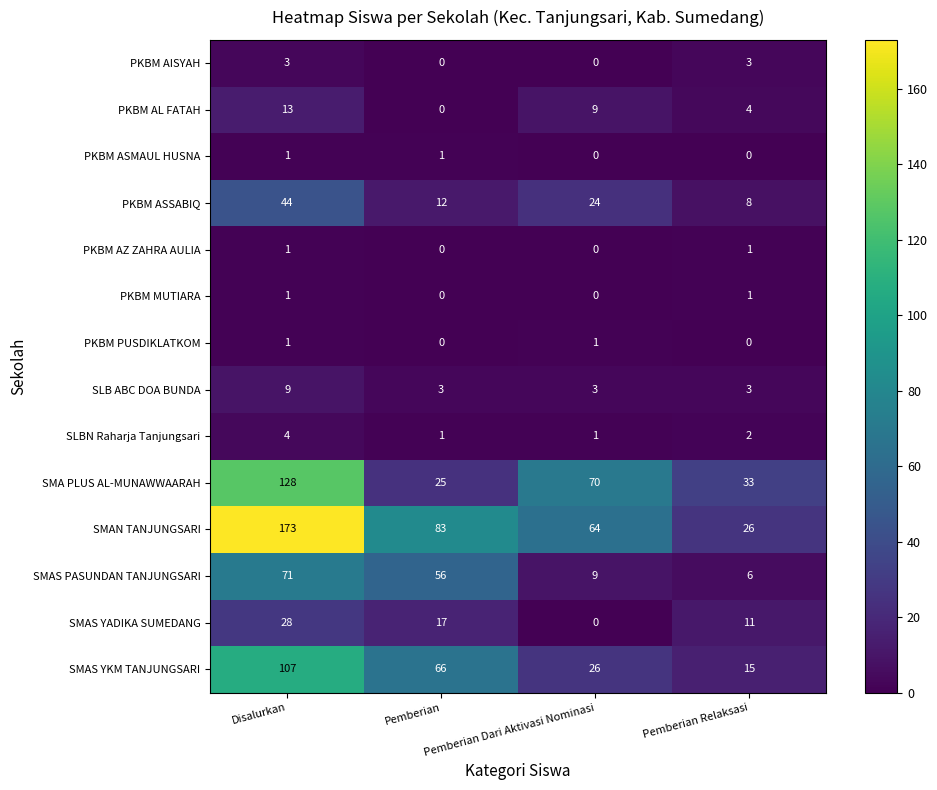

How many data points does each series have?

4